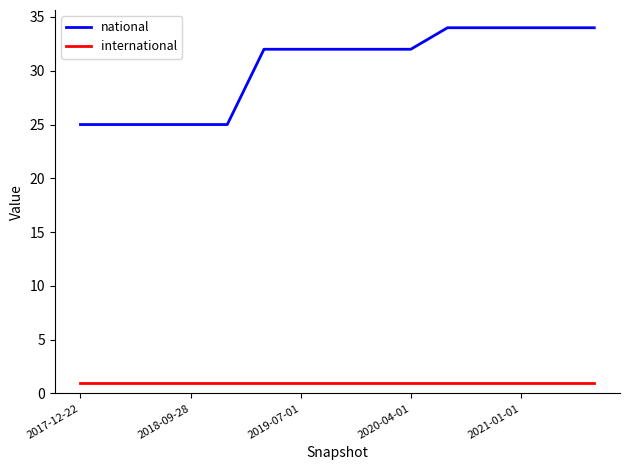

What is the minimum value for international?

1